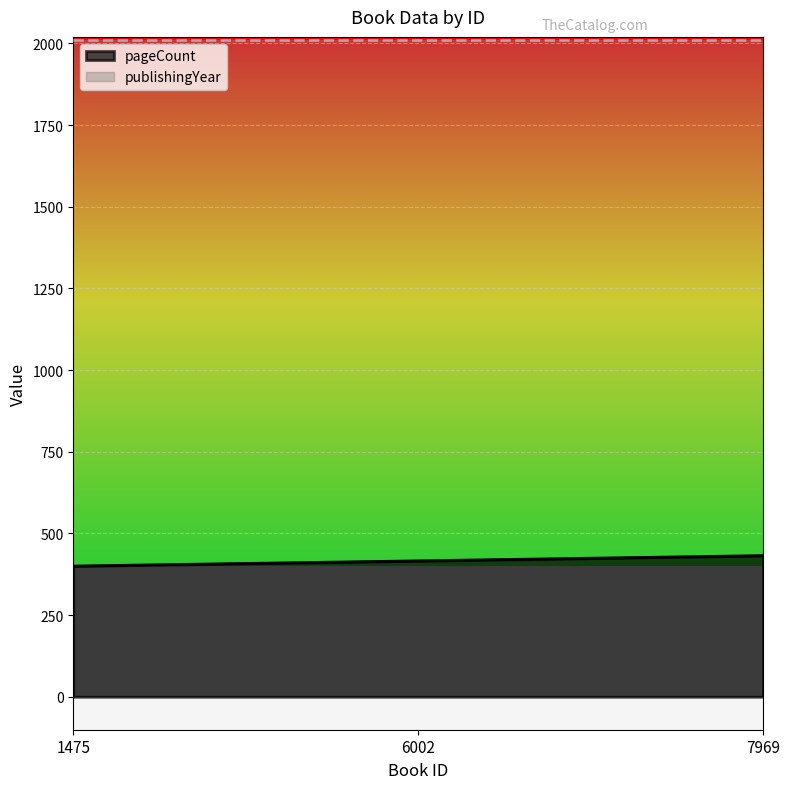

What is the sum of all values?

1248